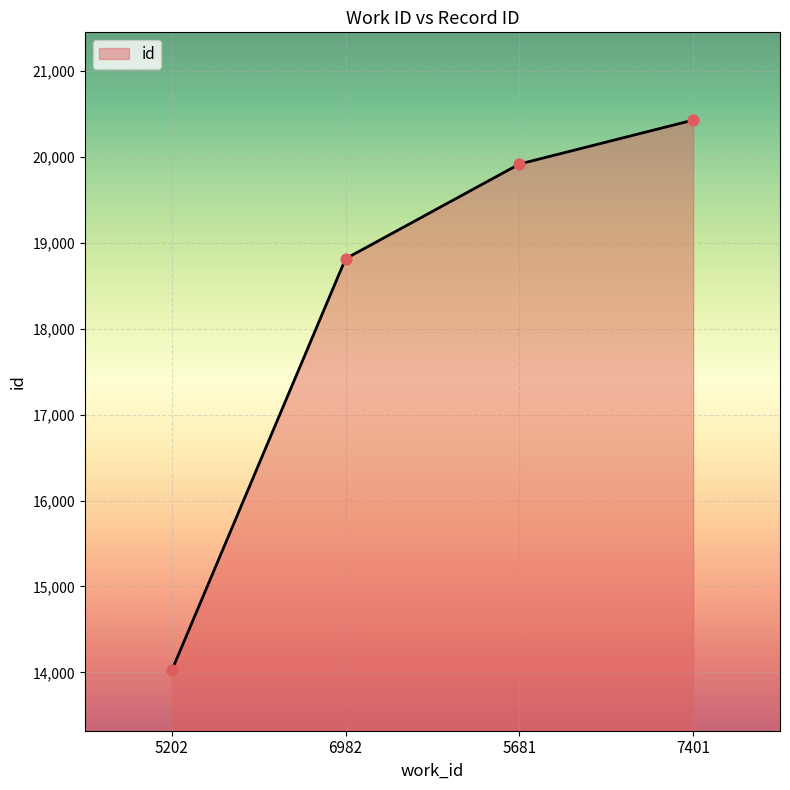

What is the change in value from 5202 to 5681?

+5895